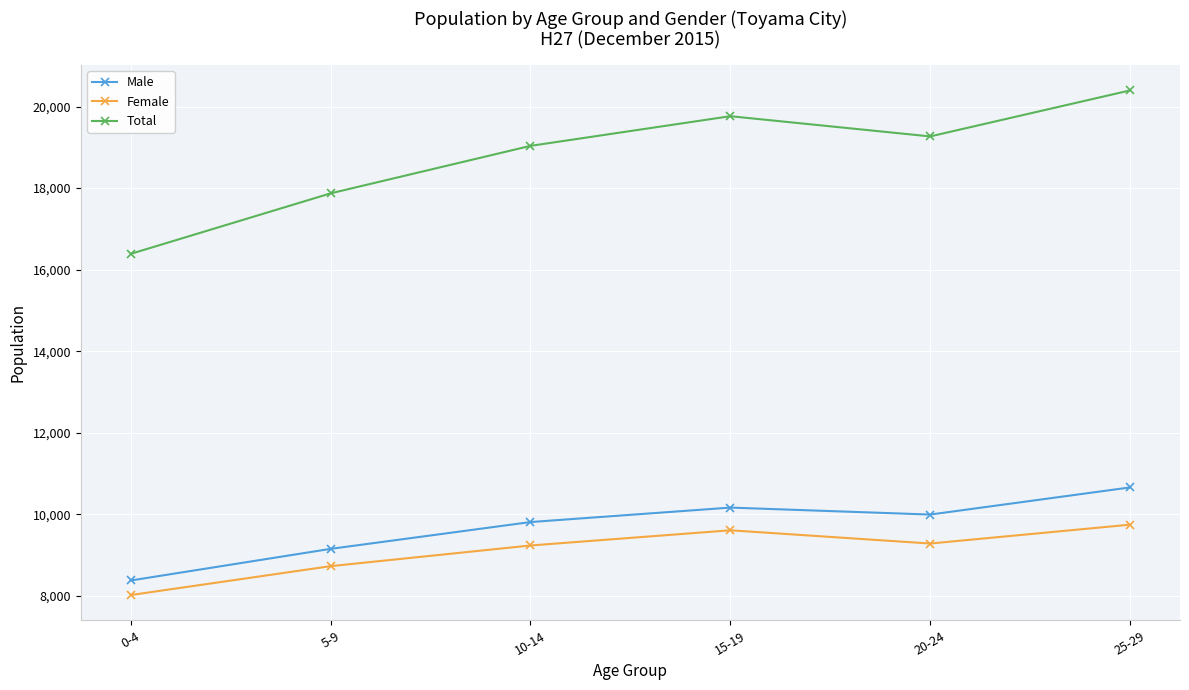

List the series in order of their peak value, lowest first.

Female, Male, Total